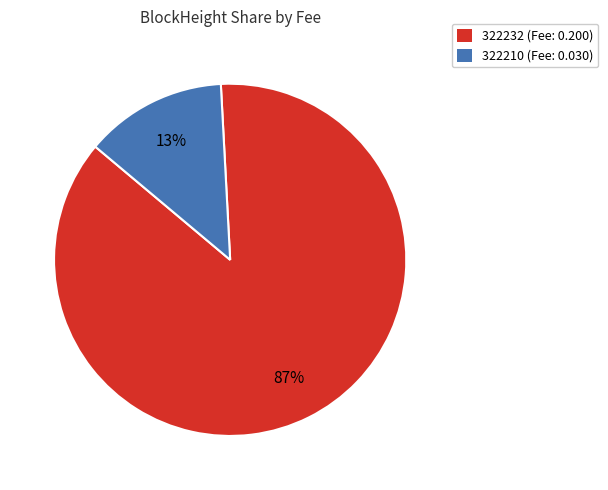

Does any single category account for the majority?

Yes